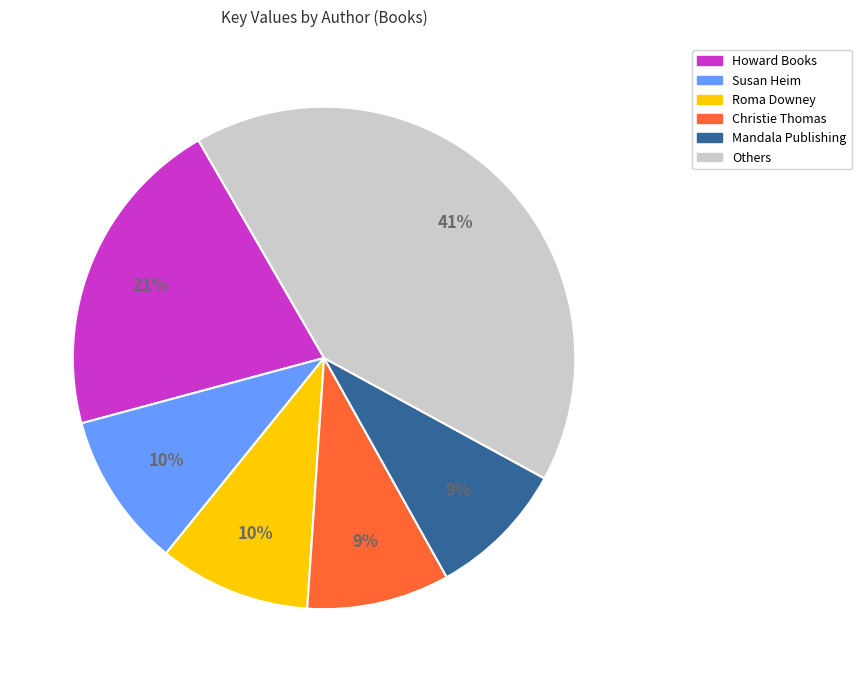

To the nearest percent, what is the average slice percentage?

17%